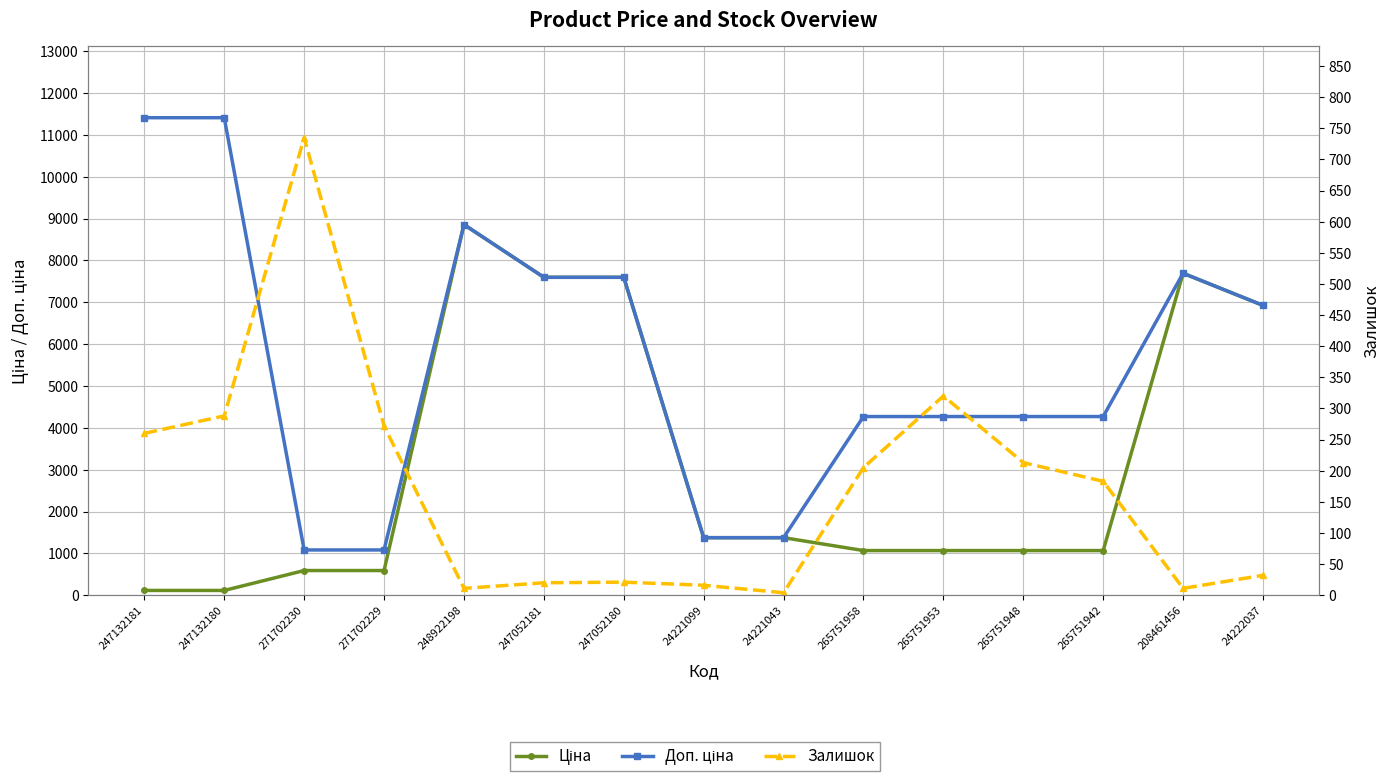

Is it true that Ціна equals 208.2 at 271702229?

False